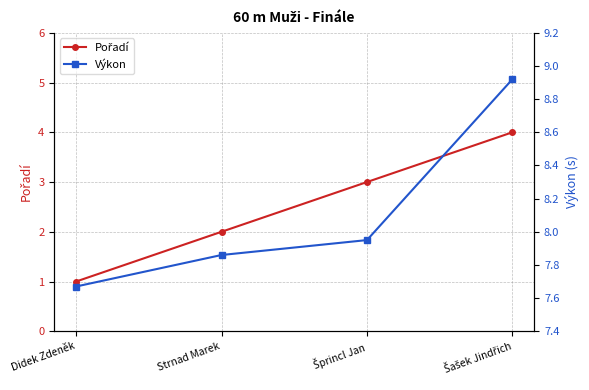

Reading left to right, list all the values displayed in this chart.

Pořadí: Didek Zdeněk=1.0	Strnad Marek=2.0	Šprincl Jan=3.0	Šašek Jindřich=4.0
Výkon: Didek Zdeněk=7.7	Strnad Marek=7.9	Šprincl Jan=8.0	Šašek Jindřich=8.9